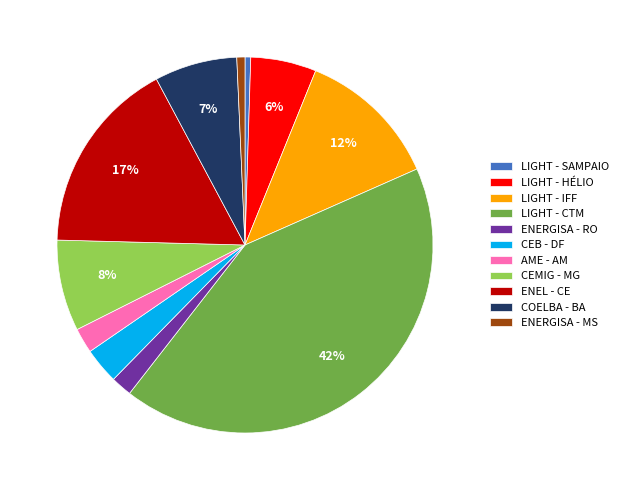

Is the sum of ENERGISA - RO and ENERGISA - MS greater than half?

No